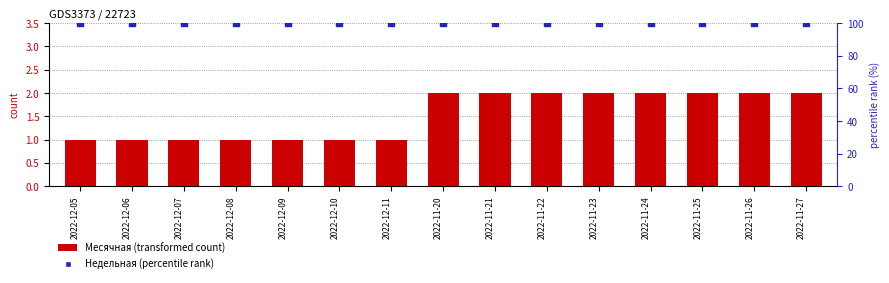

At how many categories does at least one series exceed 30?

15